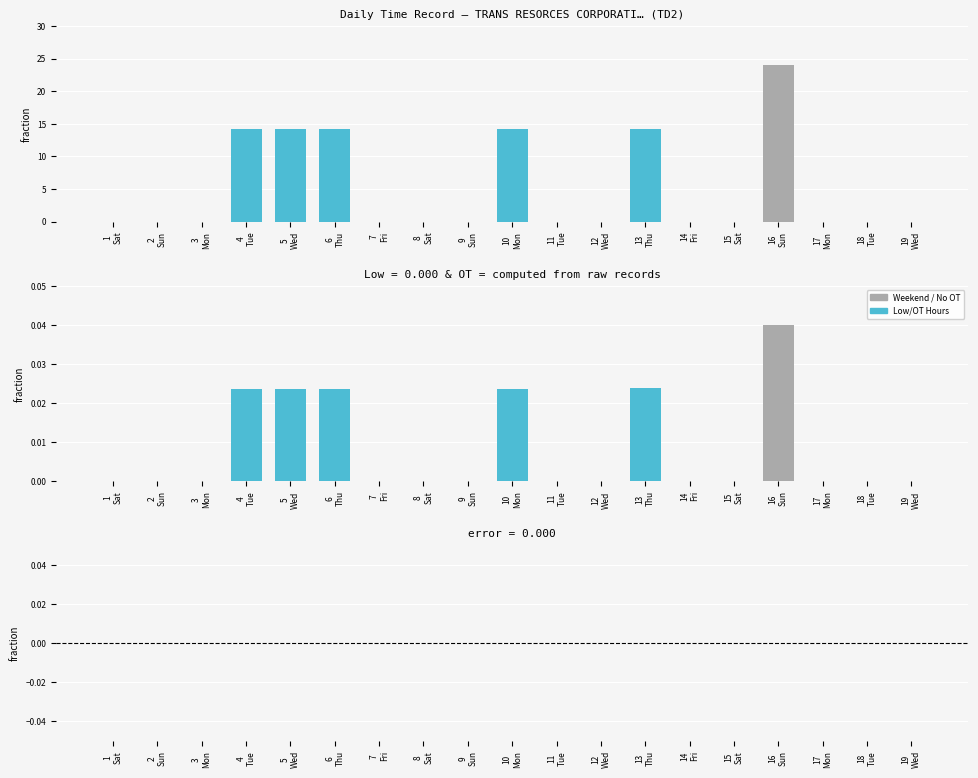

What is the label of the 16th bar from the right?

4
Tue